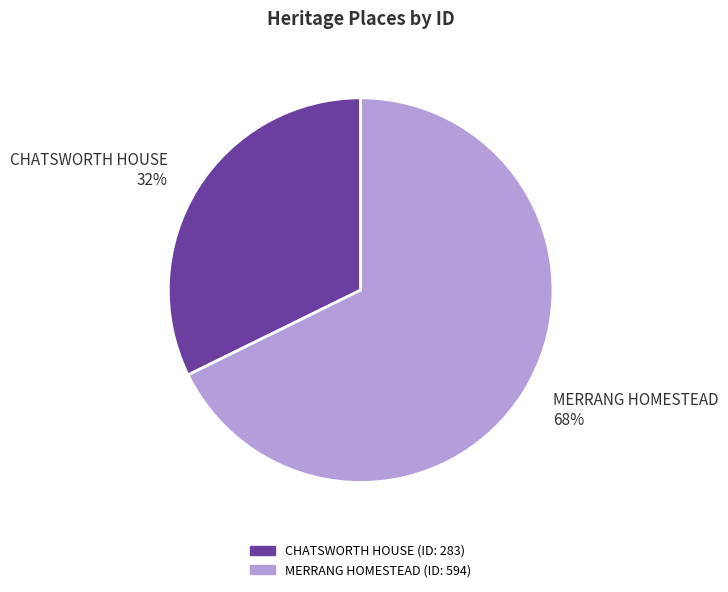

Which category accounts for the majority?

MERRANG HOMESTEAD